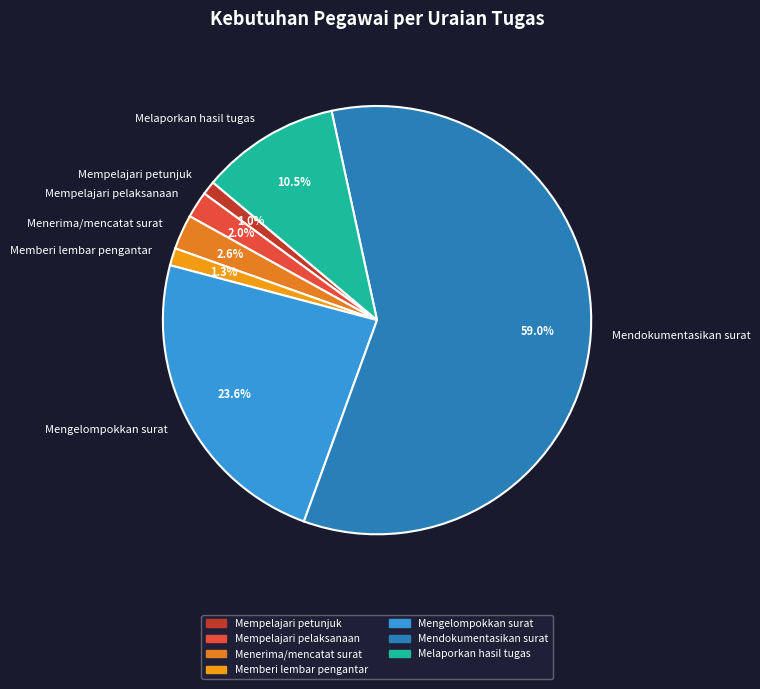

Which category has the biggest portion of the pie?

Mendokumentasikan surat